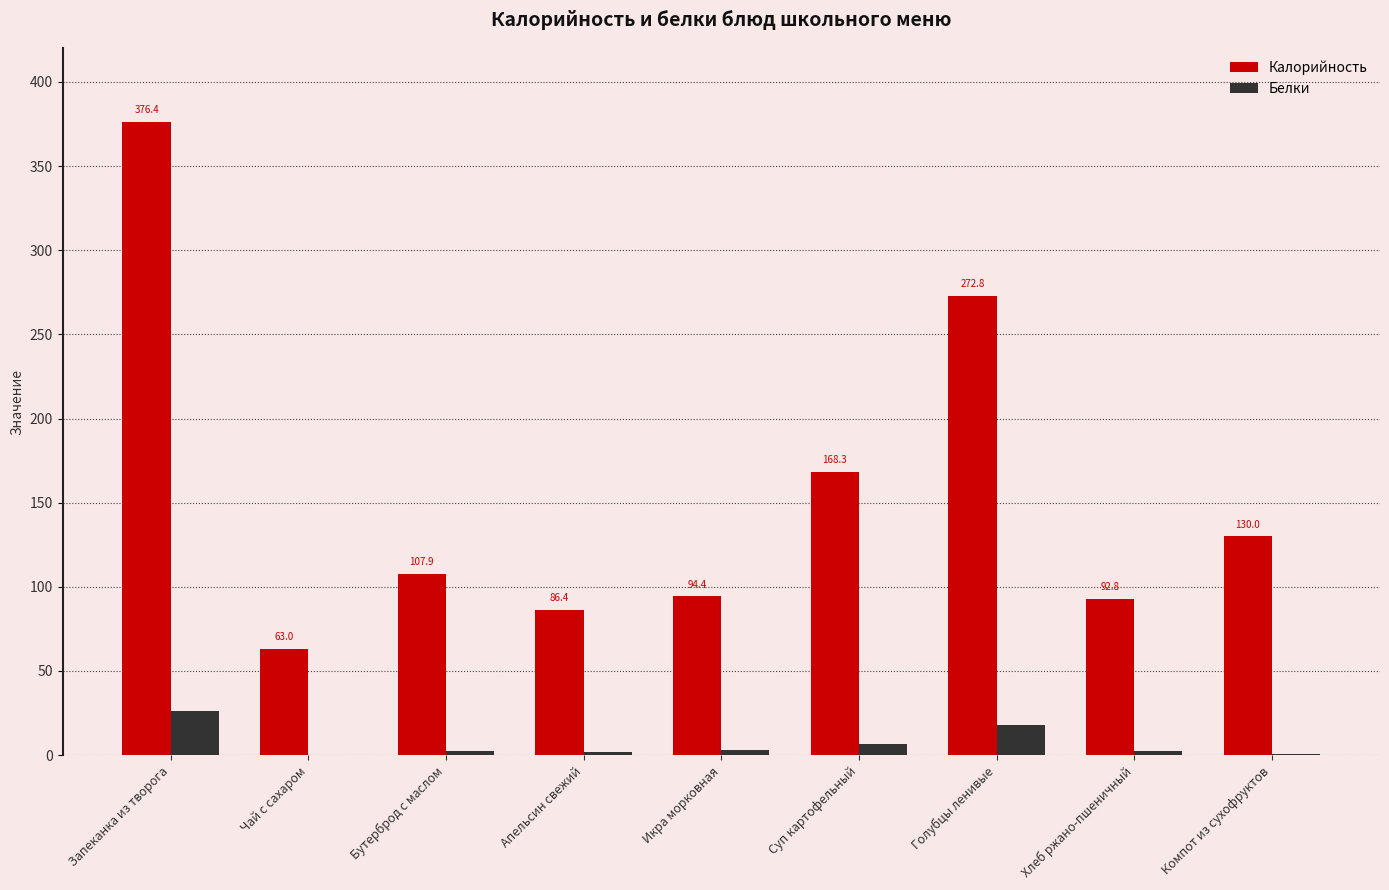

What is the sum of all Калорийность values?

1392.0